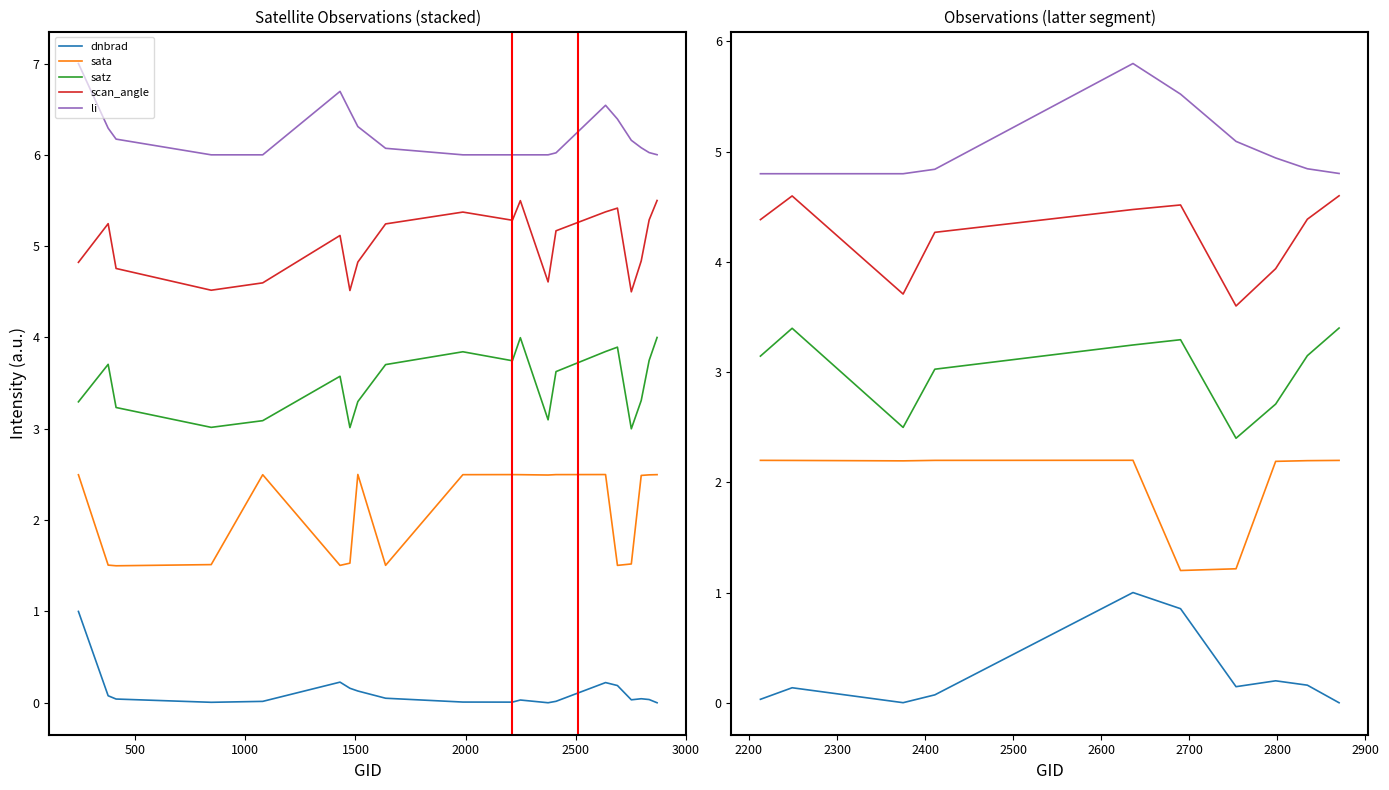

At how many categories does at least one series exceed 1?

10